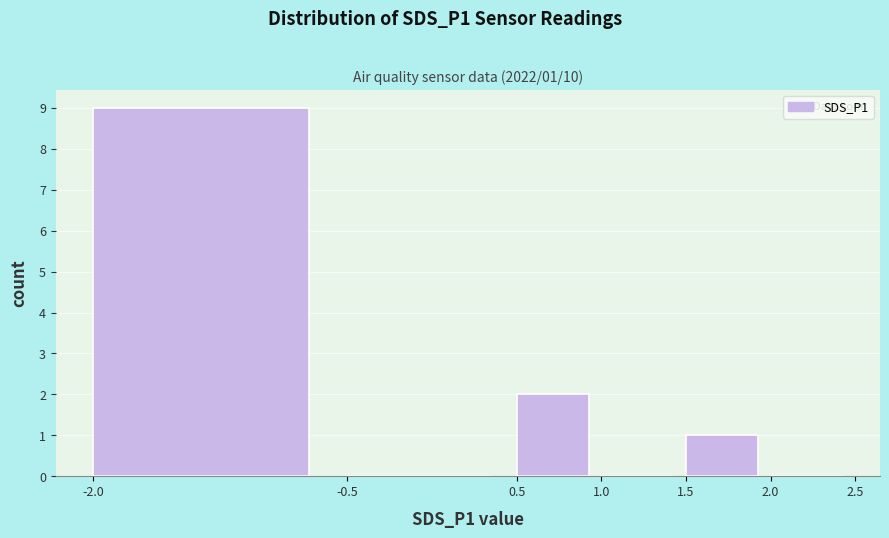

Which range on the x-axis has the tallest bar?

-2.0 to -0.5